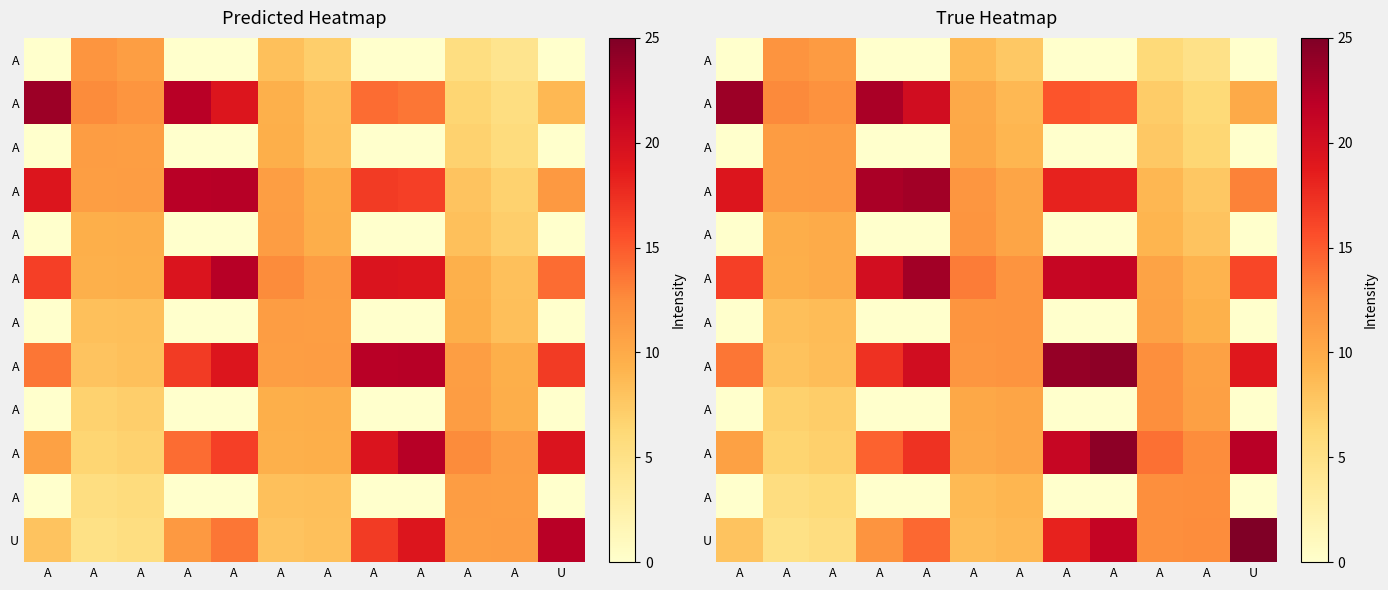

Between U and A, which is larger?

A